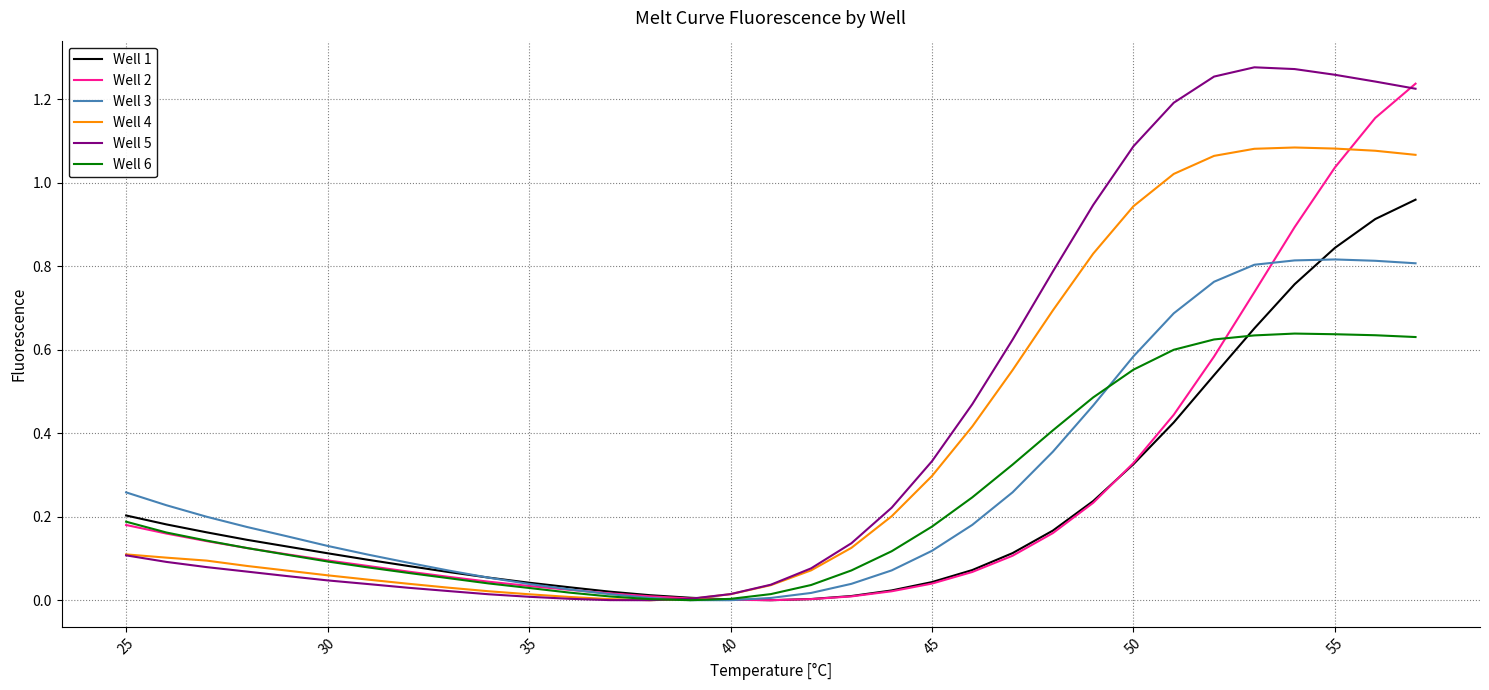

Which series has the widest spread of values?

Well 5